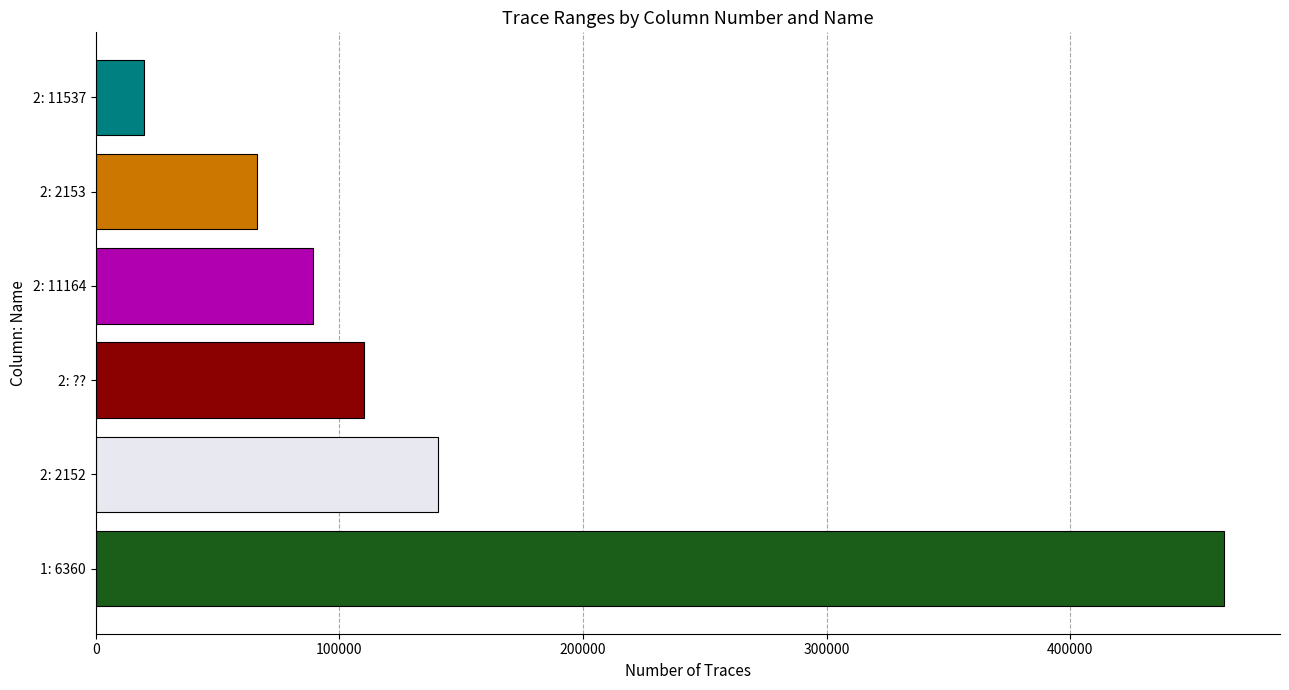

Are the bars grouped side by side (vs. stacked)?

No